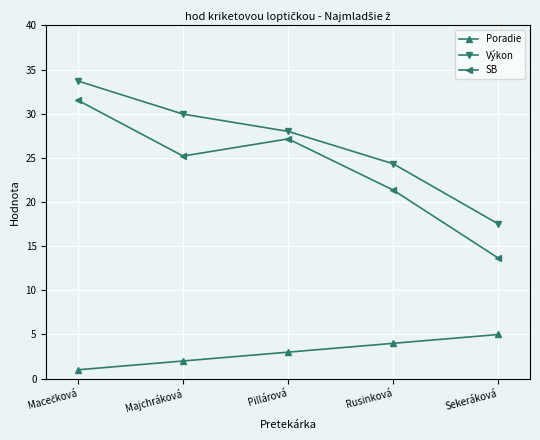

Read the SB value at Majchráková.

25.2